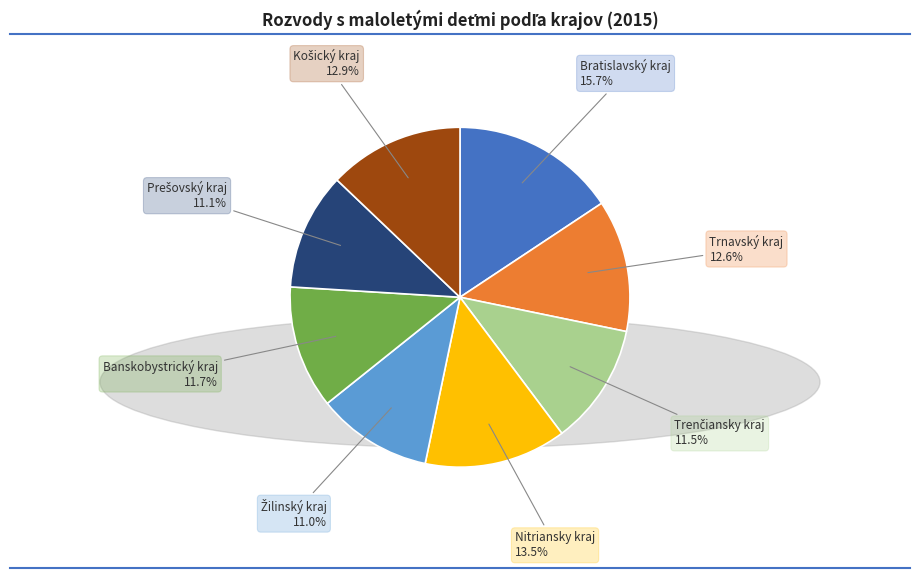

How many segments does this pie chart have?

8